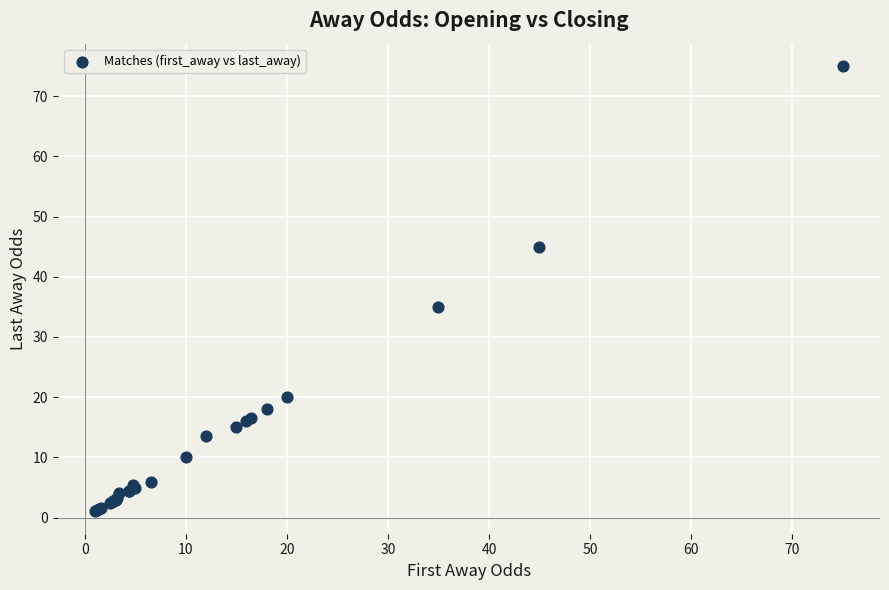

What Y value in the scatter plot is closest to 38?

35.0